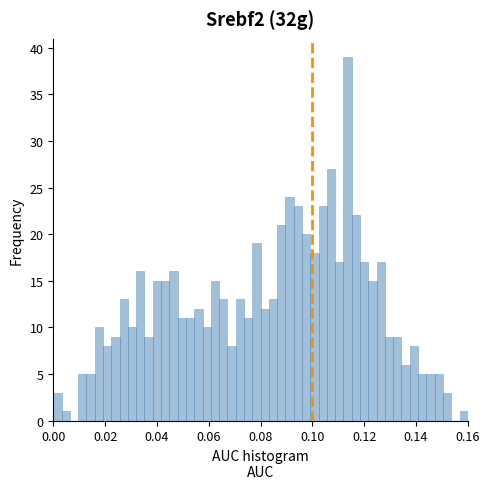

Around what value on the x-axis is the tallest bar? Give the approximate position of its centre, as read against the axis.

0.114